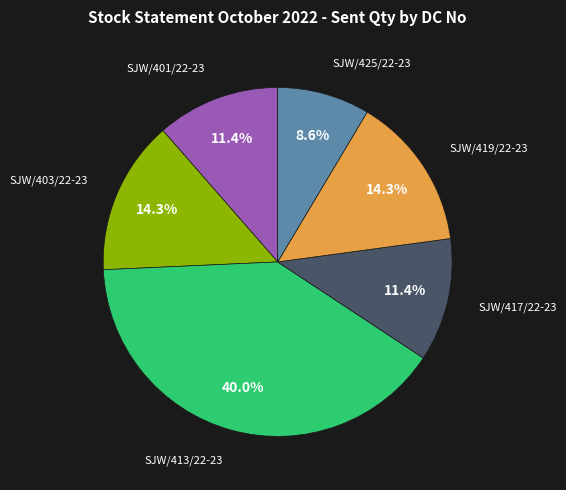

Does any single category account for the majority?

No